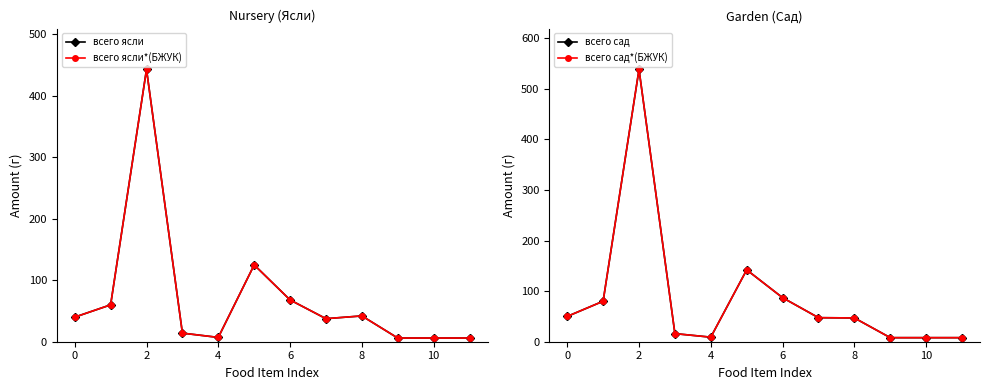

What is the minimum value shown in the chart?

6.0